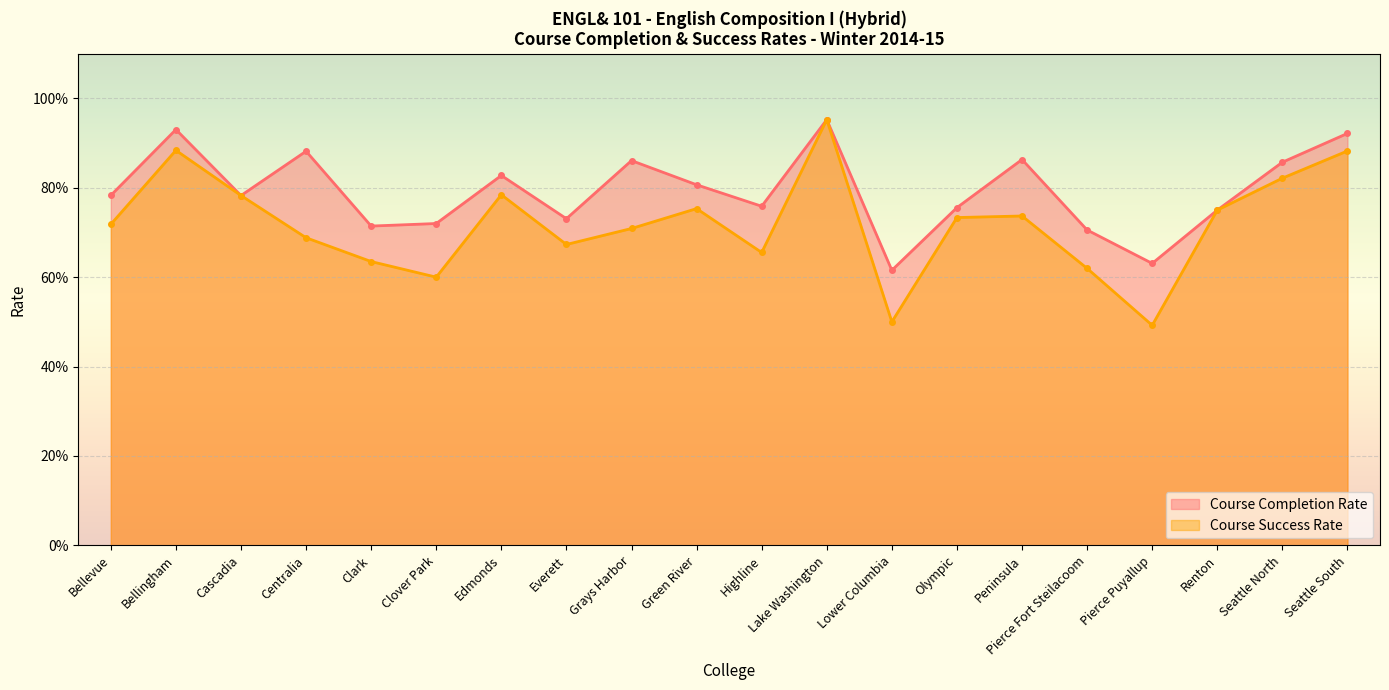

What is the value of the Course Success Rate point at the 12th from the left?

1.0